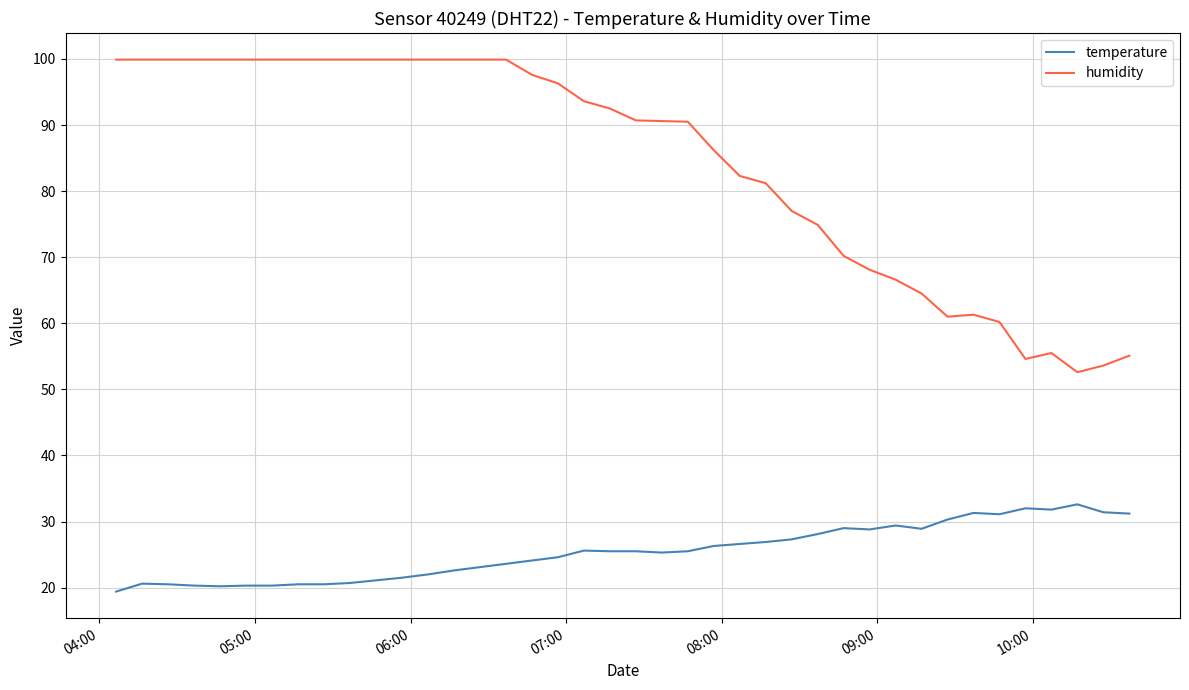

What is the maximum value shown in the chart?

99.9